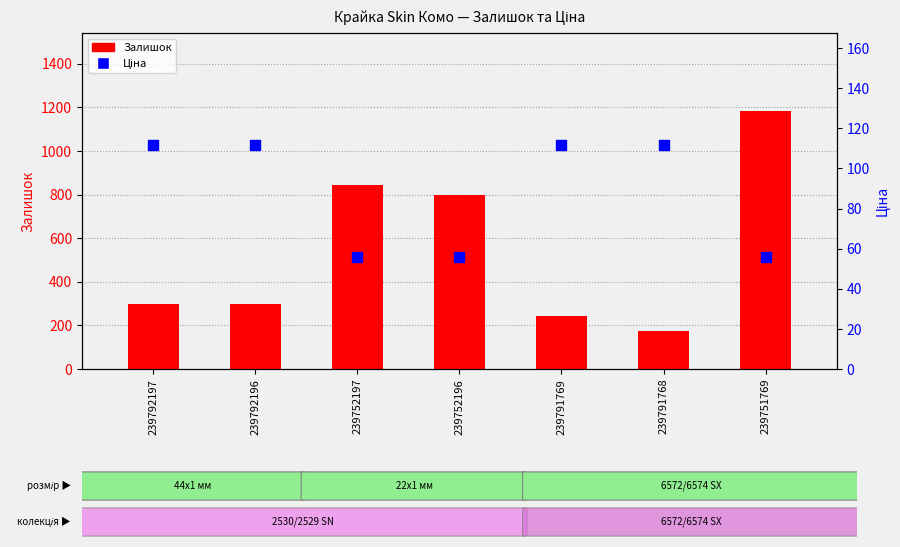

Is the value of Залишок at 239792197 greater than the value of Ціна at 239751769?

Yes